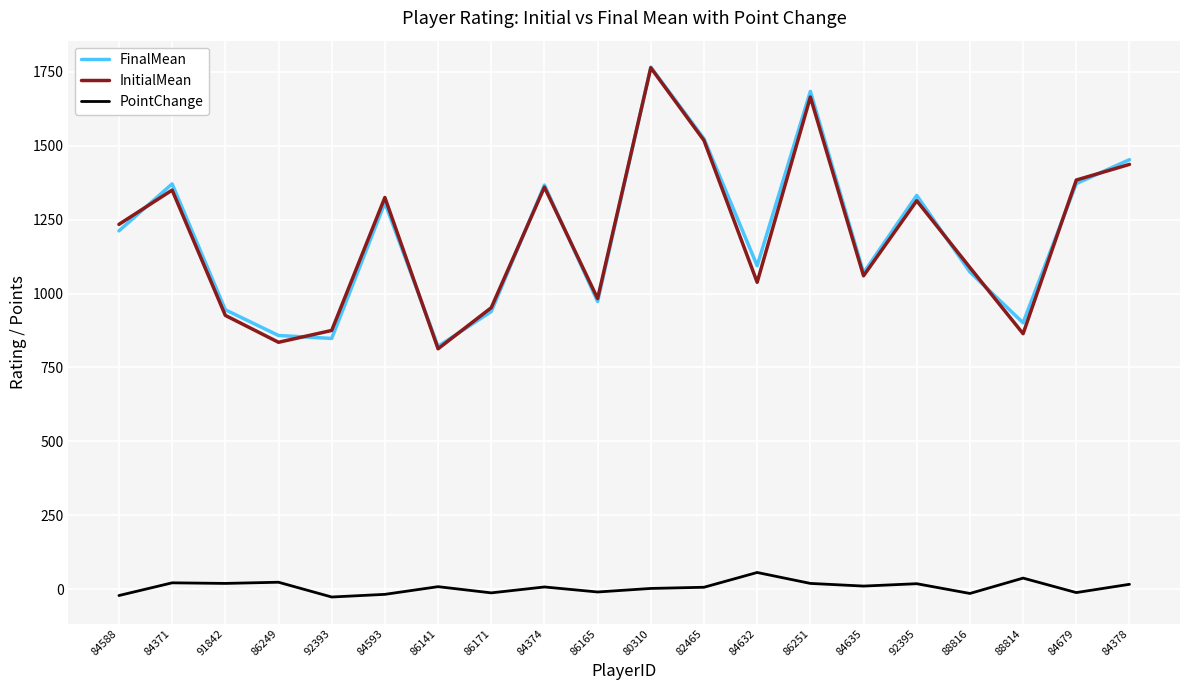

In InitialMean, how many points are higher than both neighbors (excluding endpoints)?

6